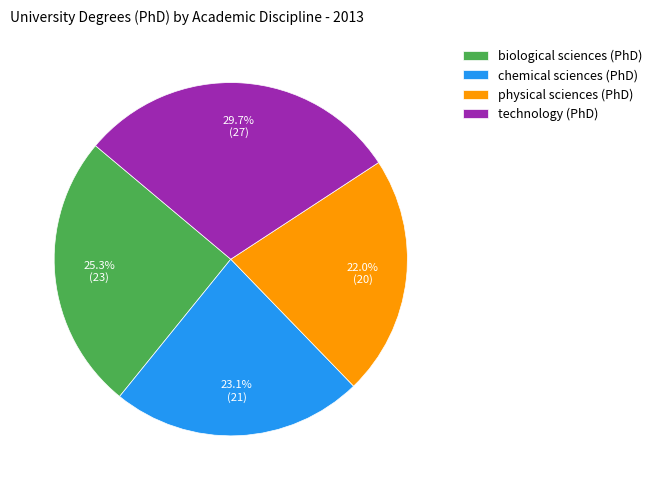

What is the smallest slice in the pie chart?

physical sciences (PhD)